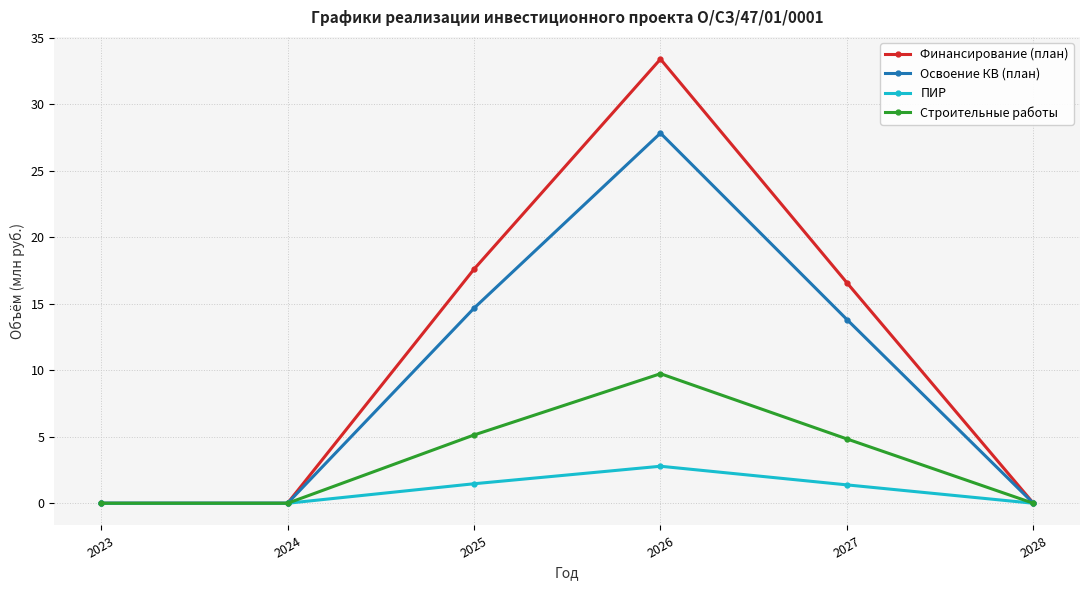

At which category is the sum across all series the highest?

2026